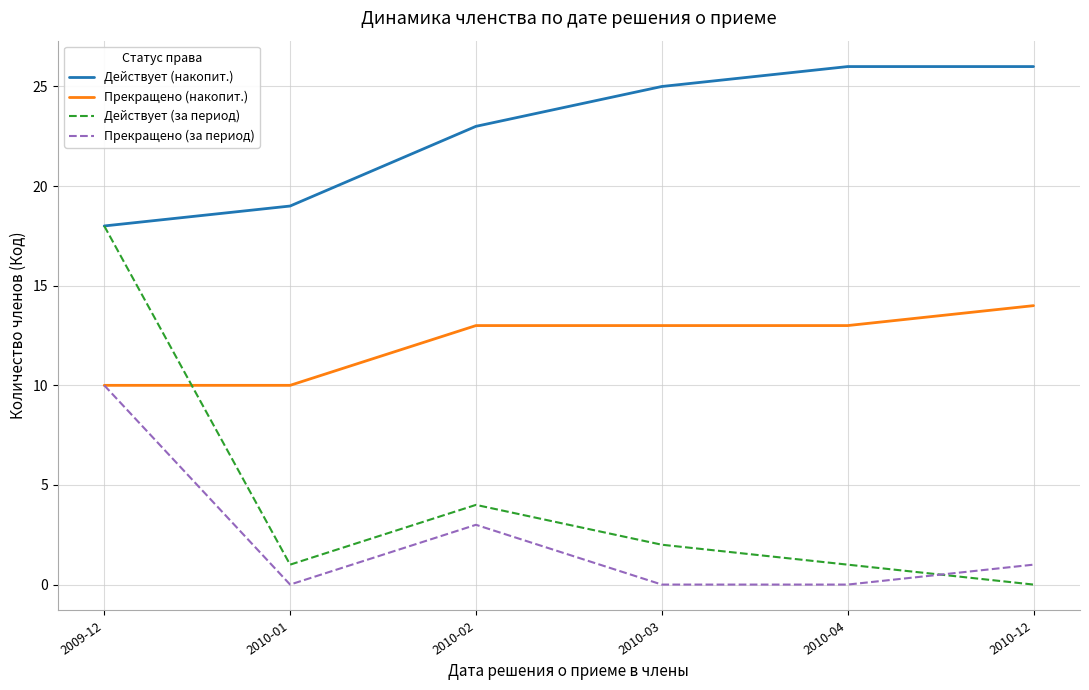

After their last crossing, which series has the higher values: Прекращено (накопит.) or Действует (за период)?

Прекращено (накопит.)